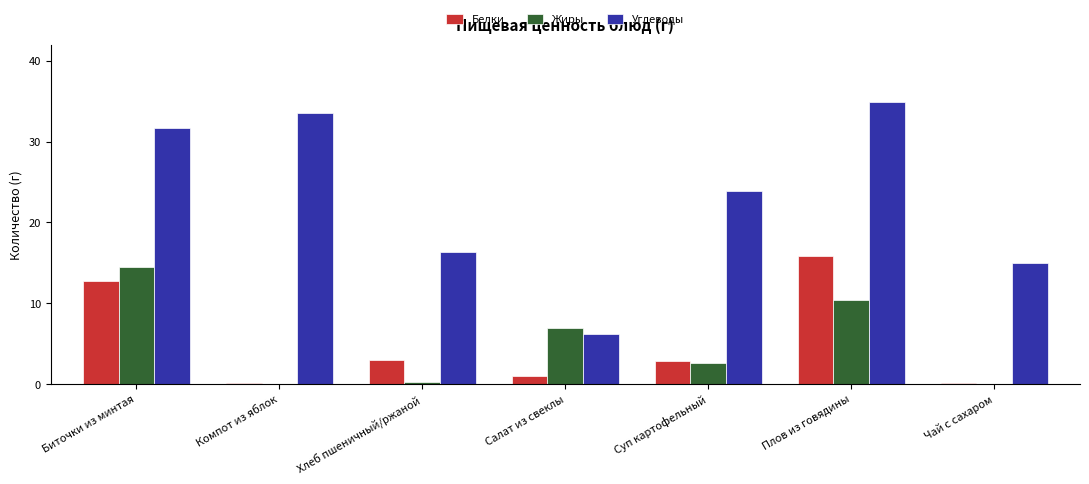

What is the average value of the Жиры series?

5.0